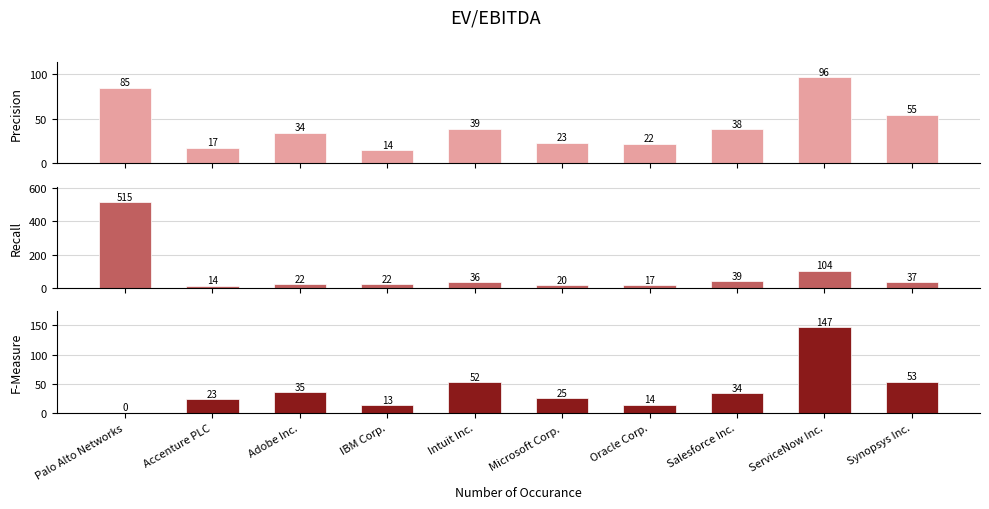

Reading left to right, list all the values displayed in this chart.

2023-07-31: Palo Alto Networks=85.1	Accenture PLC=17.3	Adobe Inc.=34.1	IBM Corp.=14.4	Intuit Inc.=38.7	Microsoft Corp.=22.9	Oracle Corp.=21.8	Salesforce Inc.=38.4	ServiceNow Inc.=96.5	Synopsys Inc.=54.6
2022-07-31: Palo Alto Networks=515.2	Accenture PLC=14.2	Adobe Inc.=22.3	IBM Corp.=22.2	Intuit Inc.=36.2	Microsoft Corp.=20.2	Oracle Corp.=17.1	Salesforce Inc.=38.9	ServiceNow Inc.=104.3	Synopsys Inc.=36.7
2021-07-31: Palo Alto Networks=0.0	Accenture PLC=23.3	Adobe Inc.=35.4	IBM Corp.=12.5	Intuit Inc.=52.0	Microsoft Corp.=24.6	Oracle Corp.=13.8	Salesforce Inc.=33.9	ServiceNow Inc.=147.4	Synopsys Inc.=53.4